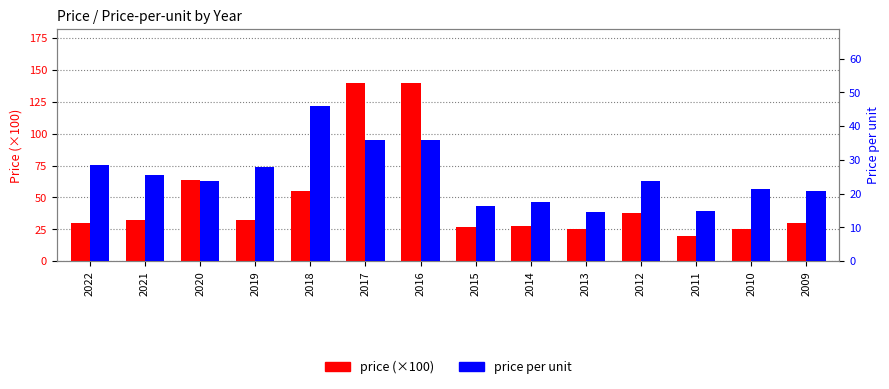

List the series in order of their peak value, lowest first.

price per unit, price (×100)